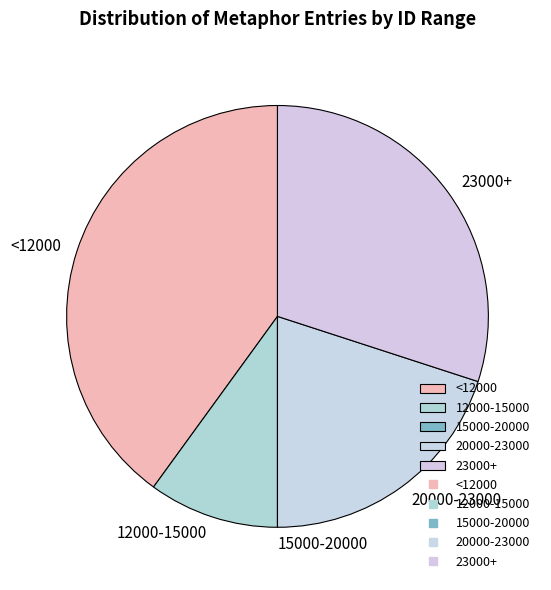

Does <12000 represent more than half of the total?

No